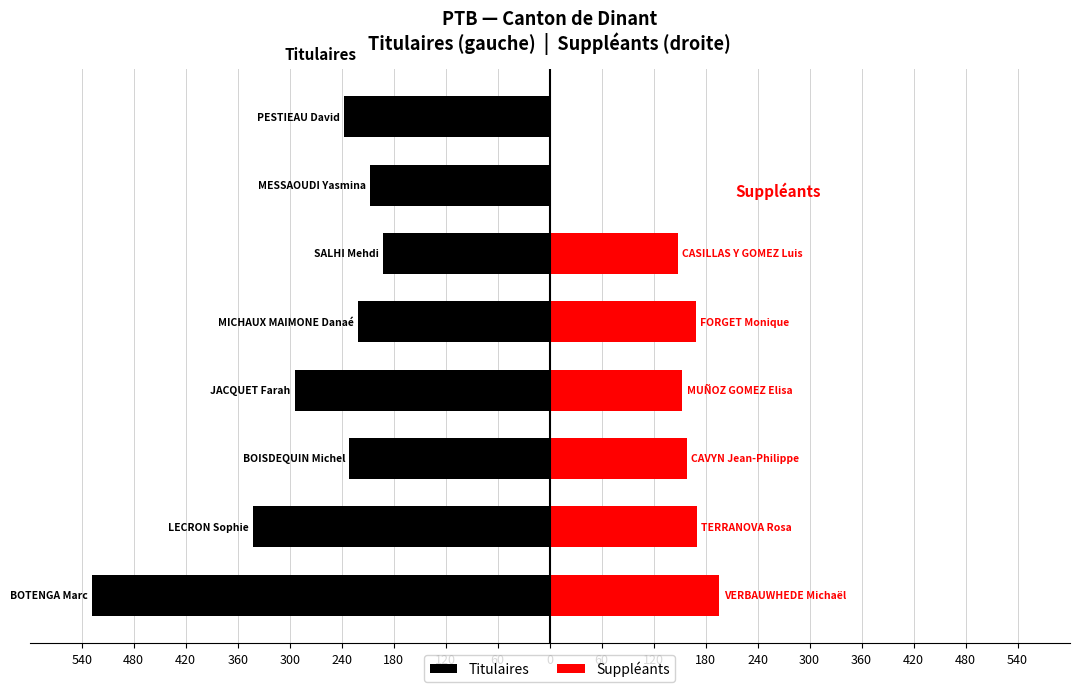

At which label does the data first exceed -231?

MICHAUX MAIMONE Danaé